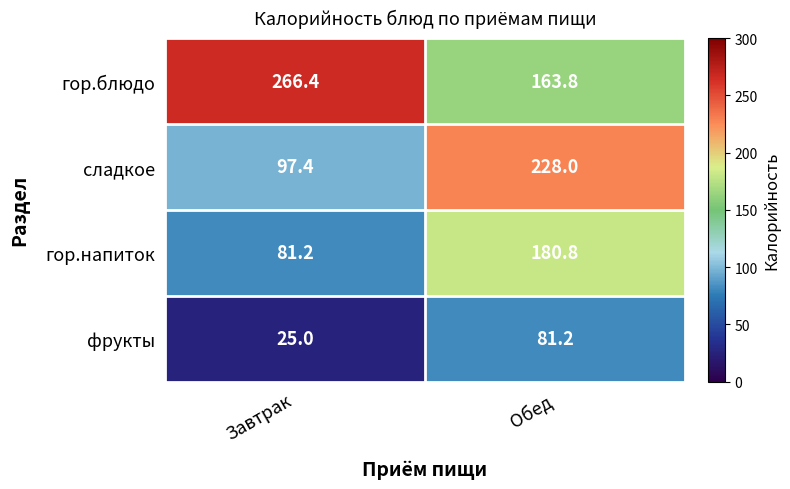

Reading right to left, what are all the values shown in this chart?

гор.блюдо: Обед=163.8	Завтрак=266.4
сладкое: Обед=228.0	Завтрак=97.4
гор.напиток: Обед=180.8	Завтрак=81.2
фрукты: Обед=81.2	Завтрак=25.0